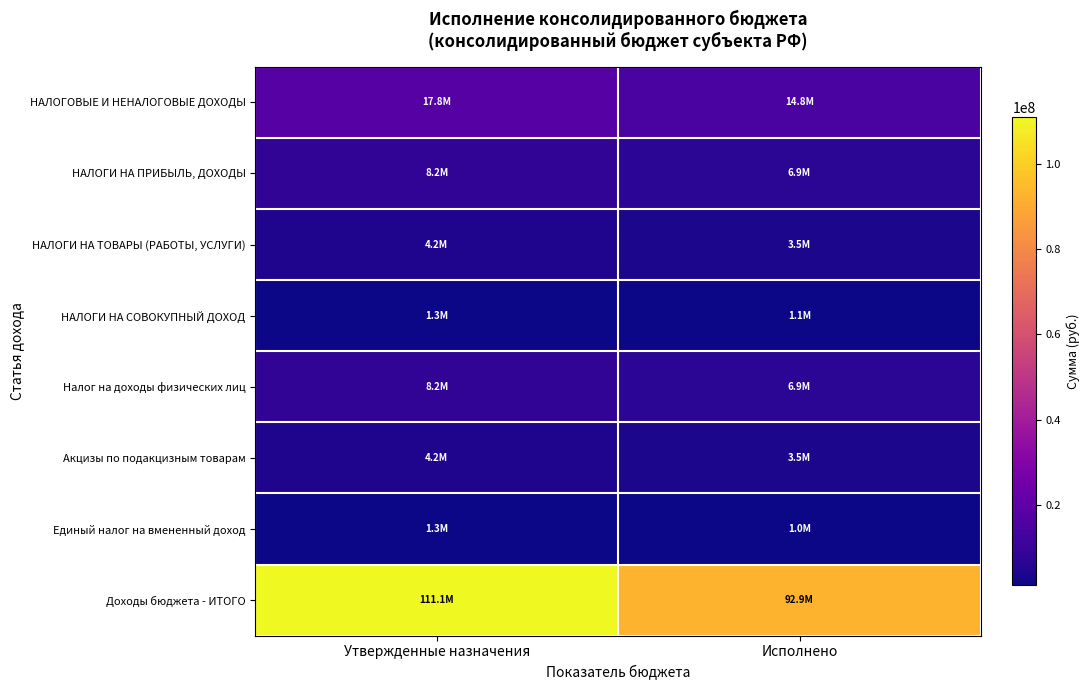

What is the total value across all series at Утвержденные назначения?

156325865.3